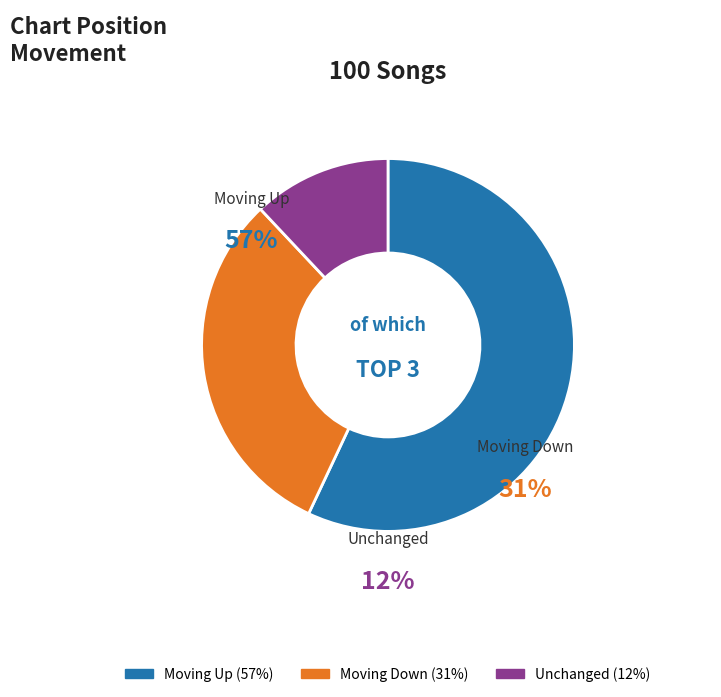

Rank the categories by value from lowest to highest.

-, down, up